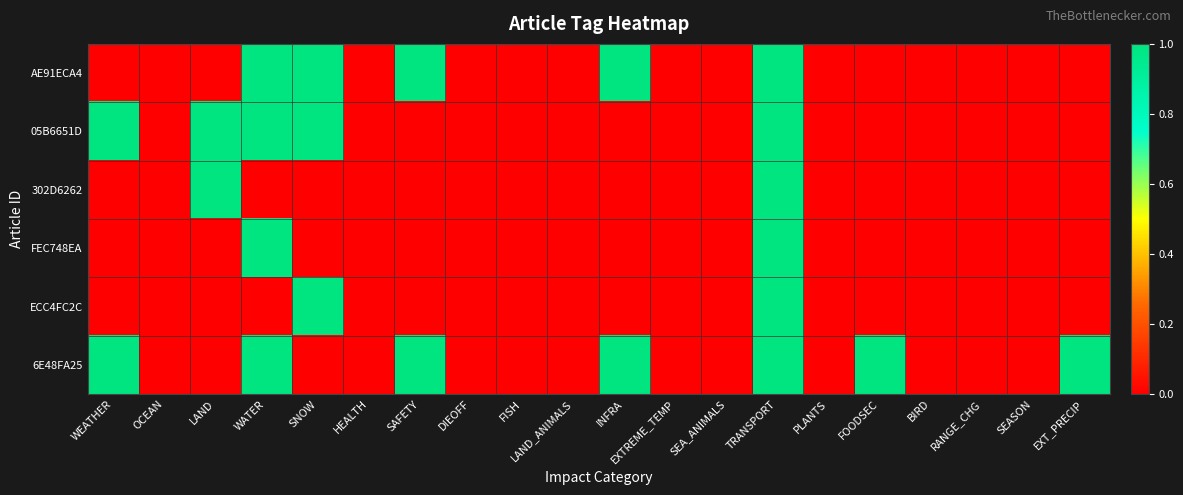

At how many categories does at least one series exceed 0?

9